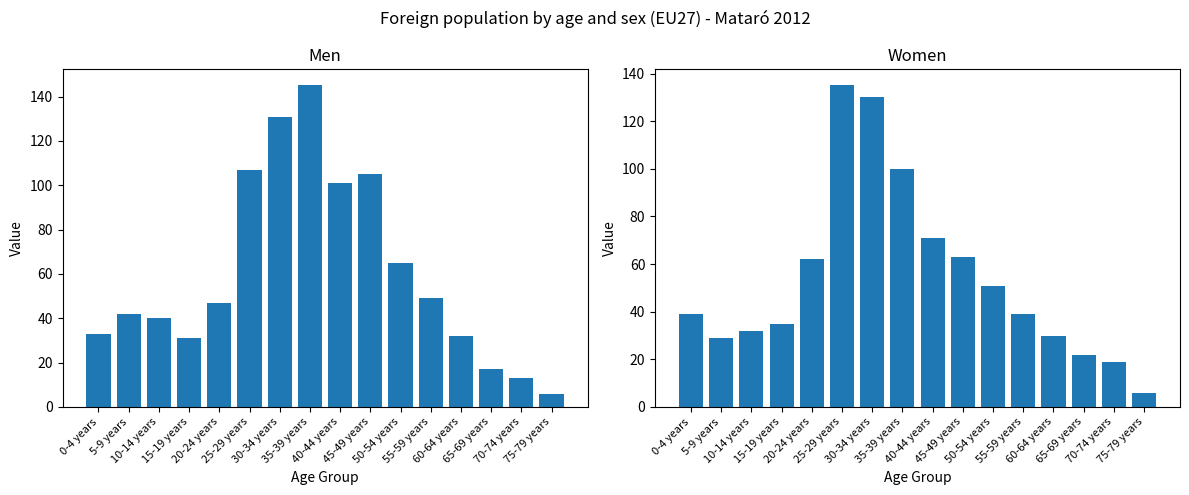

At which label is Women closest to 70?

40-44 years